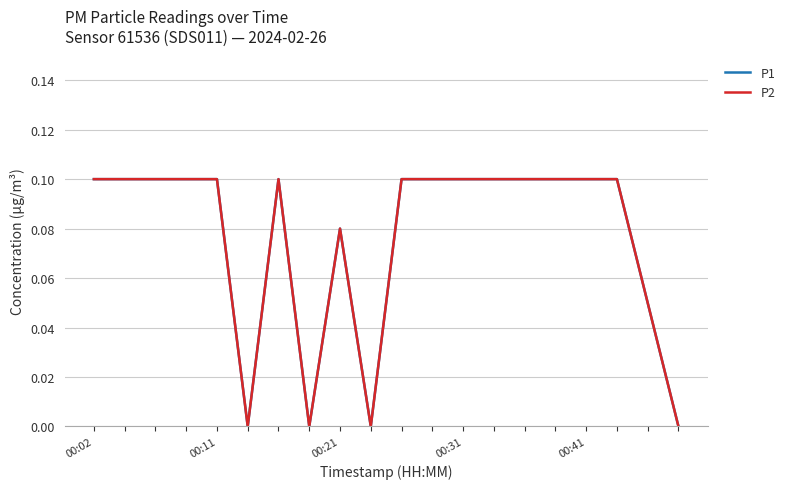

Does the chart have visible grid lines?

Yes